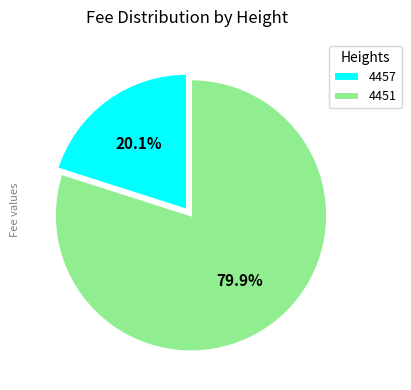

To the nearest percent, what portion does 4457 represent?

20%